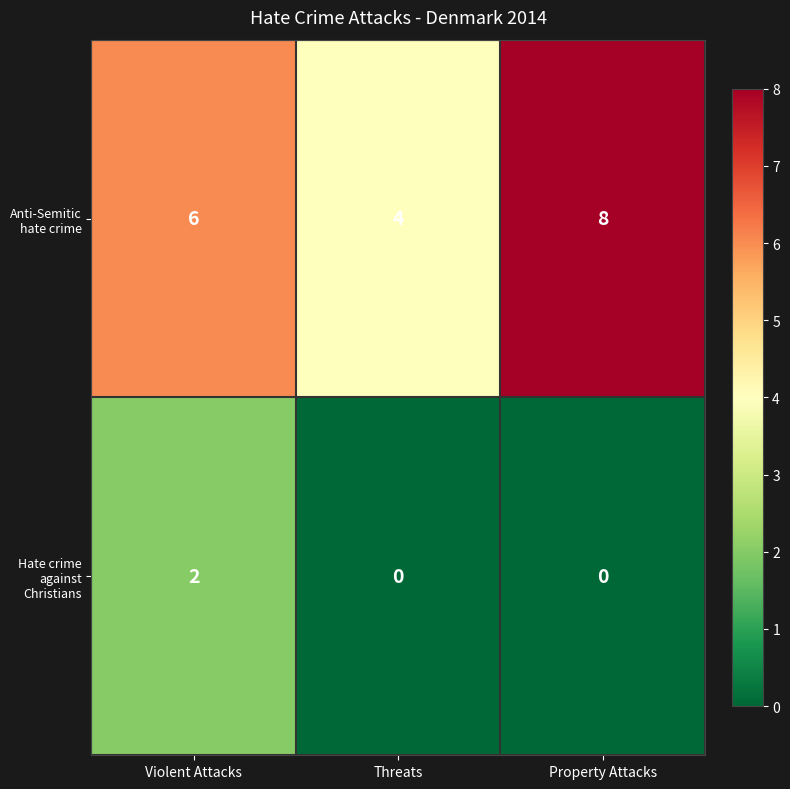

Where is Anti-Semitic hate crime nearest to the value 6?

Violent Attacks